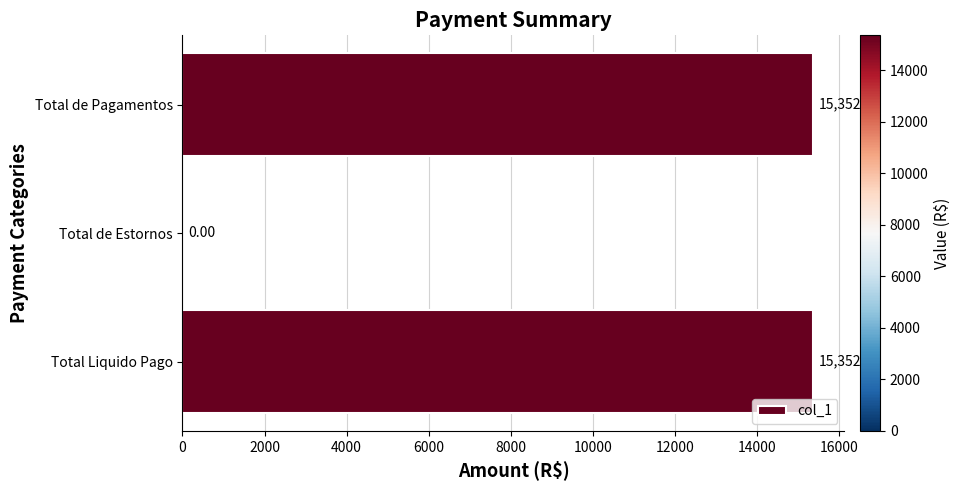

Where is the data nearest to the value 7676?

Total de Estornos